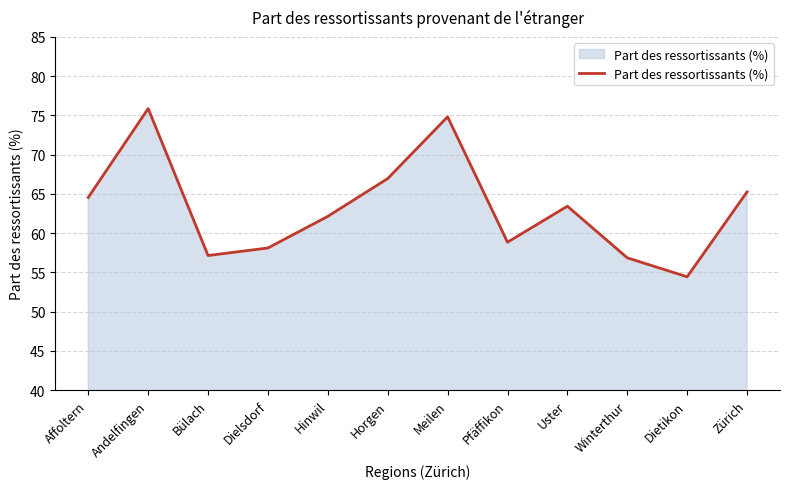

How many lines are shown in the chart?

1